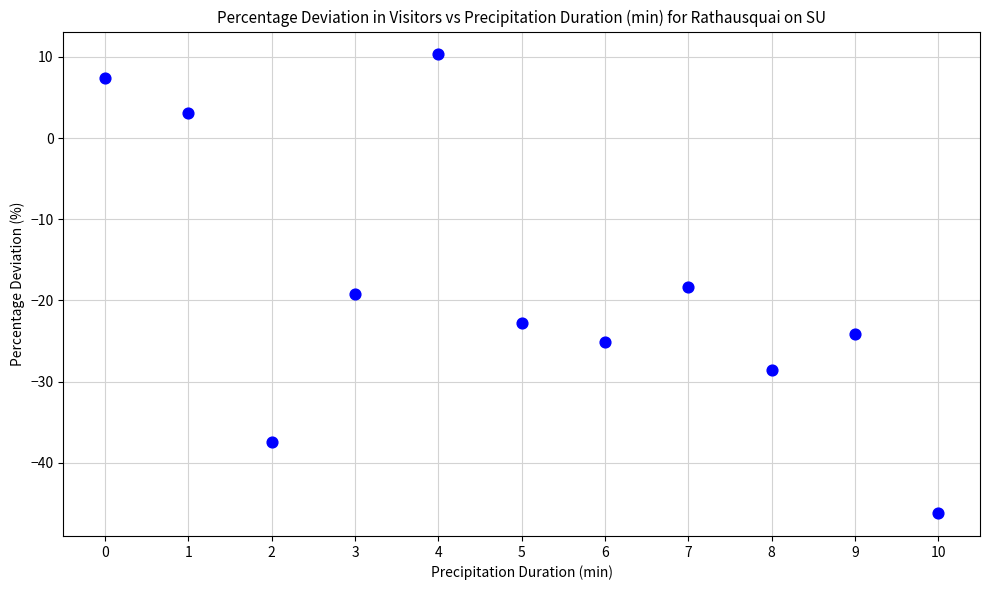

What Y value in the scatter plot is closest to -17?

-18.3